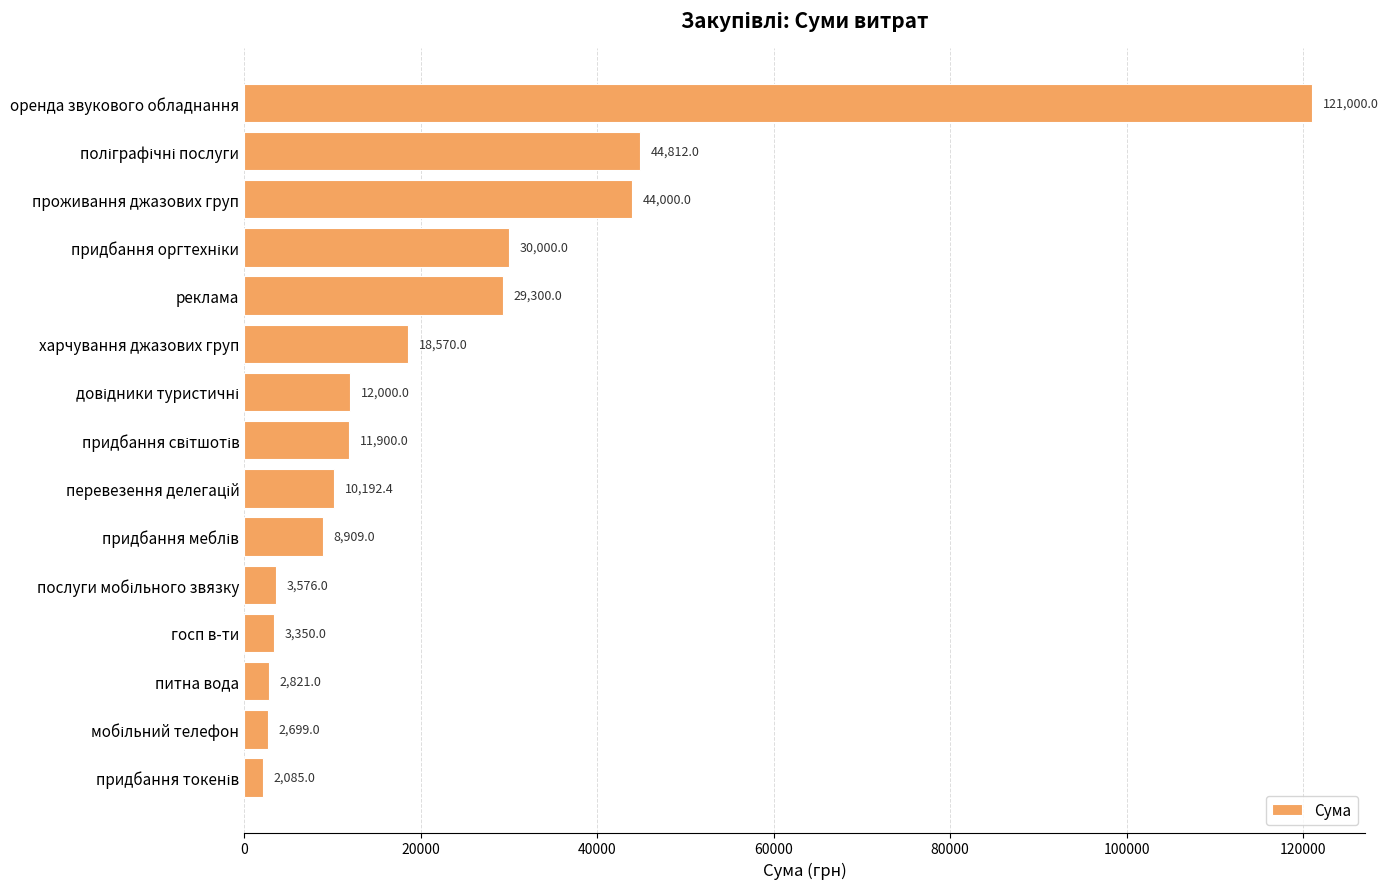

How many values are below 11900?

7